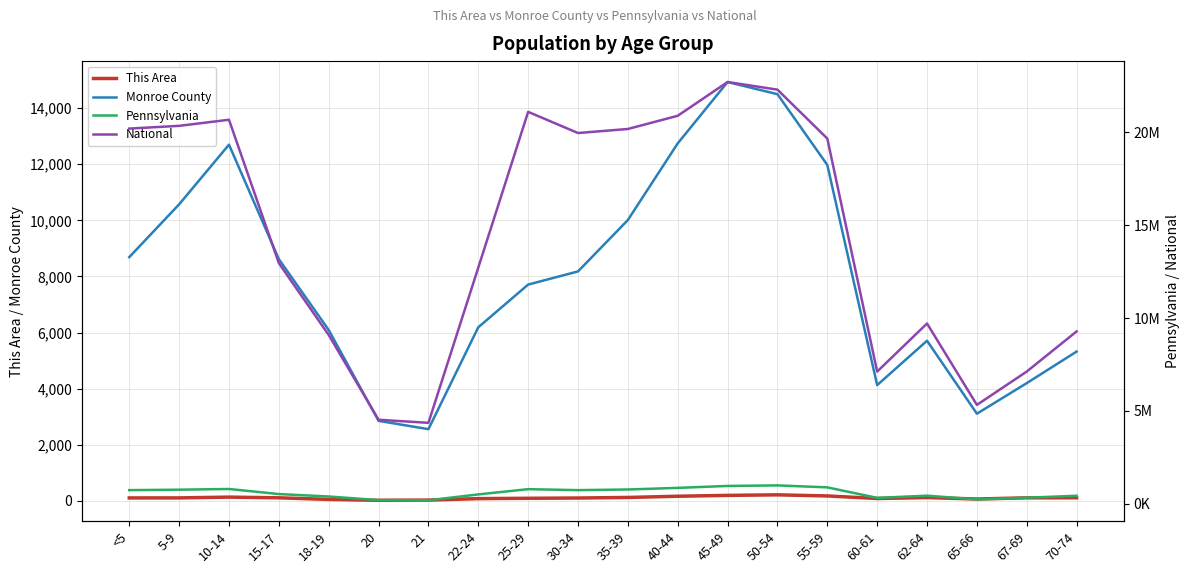

How many values in the National series are below 19664805?

10